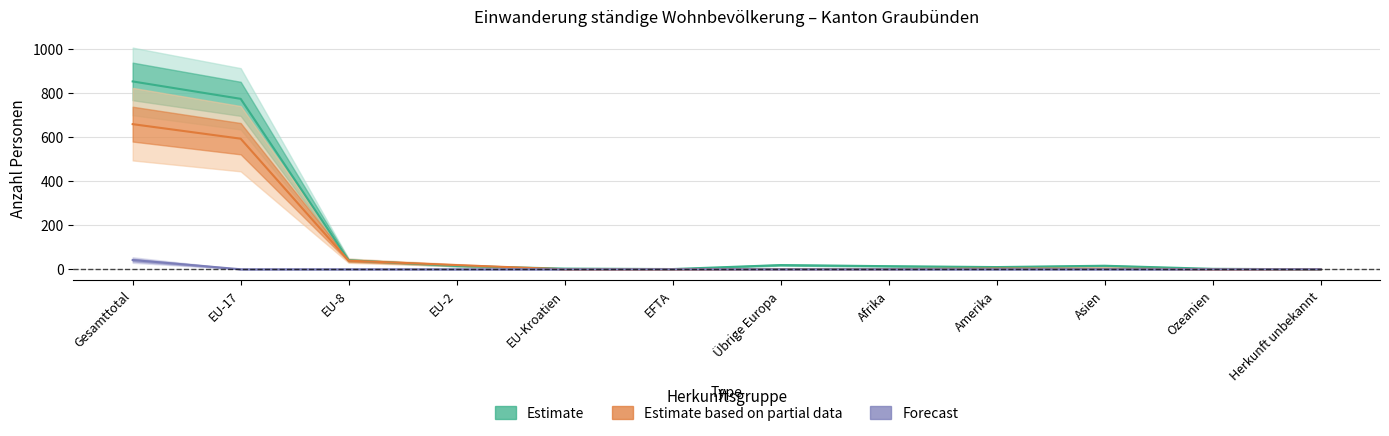

What is the greatest value displayed?

853